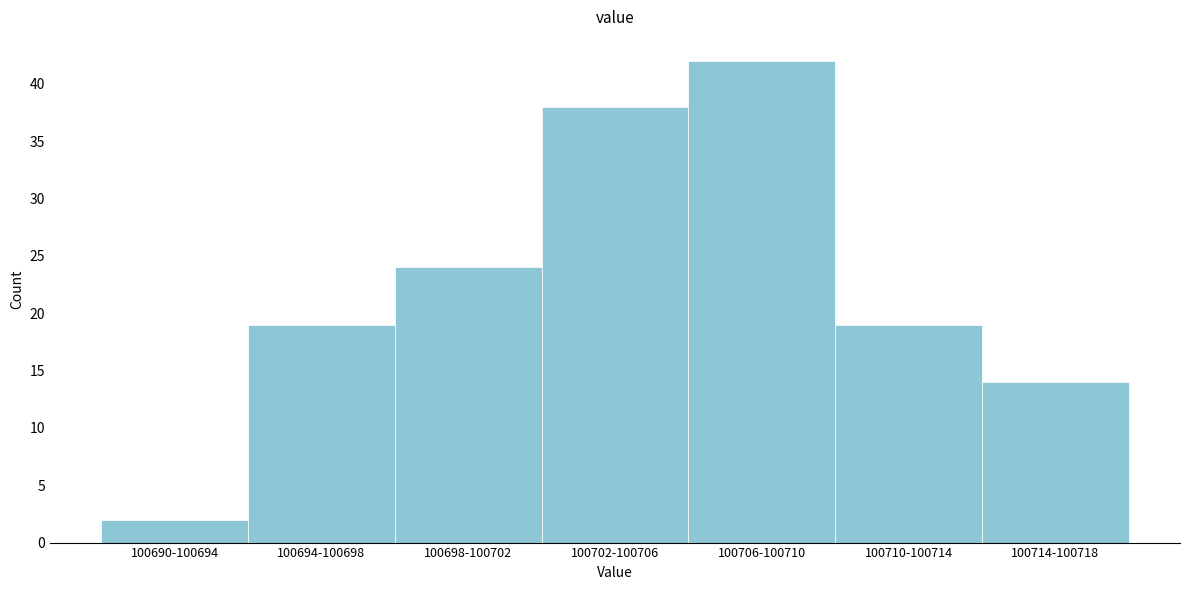

Reading right to left, transcribe all the data shown in this chart.

100714-100718=14	100710-100714=19	100706-100710=42	100702-100706=38	100698-100702=24	100694-100698=19	100690-100694=2